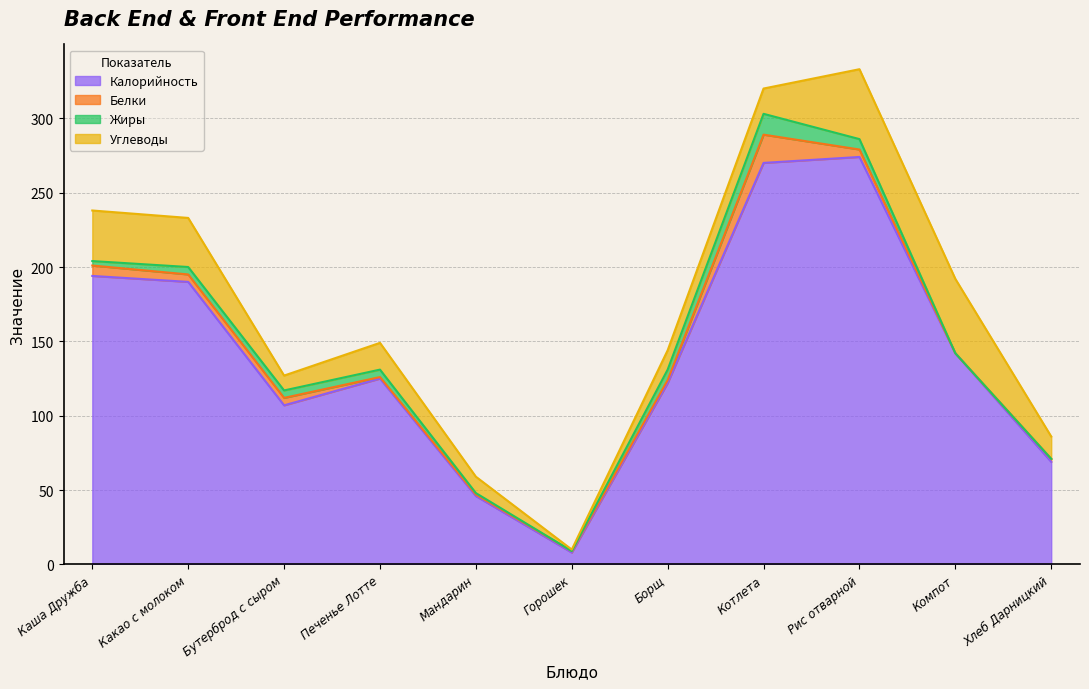

In Жиры, how many points are lower than both neighbors (excluding endpoints)?

1